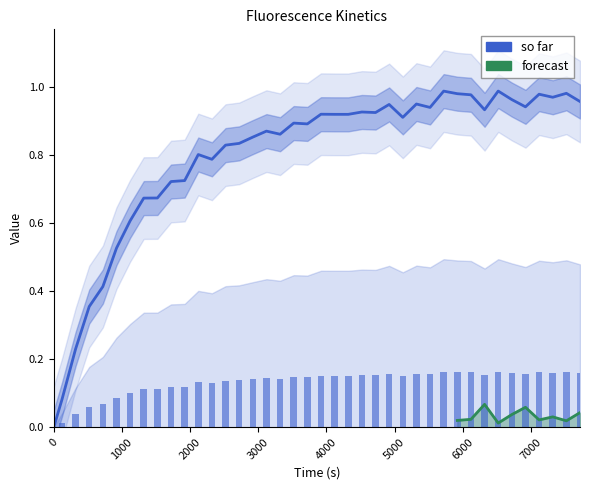

At how many categories does at least one series exceed 0?

39